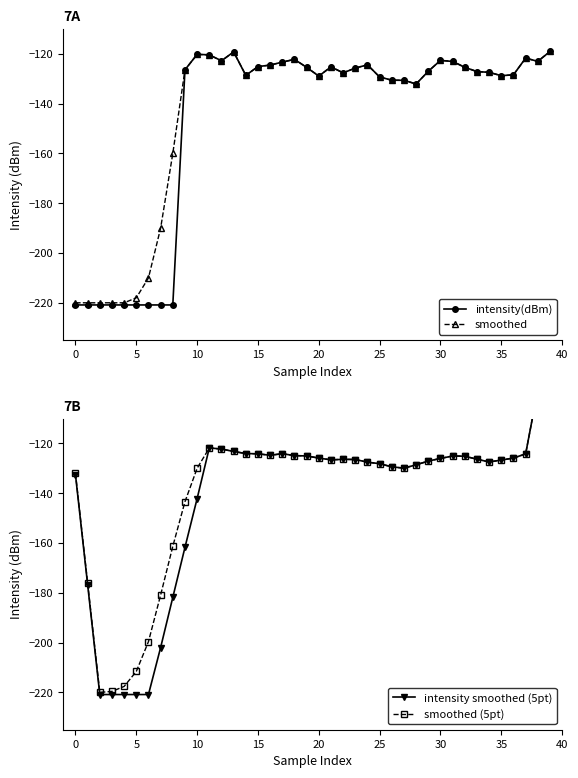

The value of smoothed at 37 is -39.2. True or false?

False